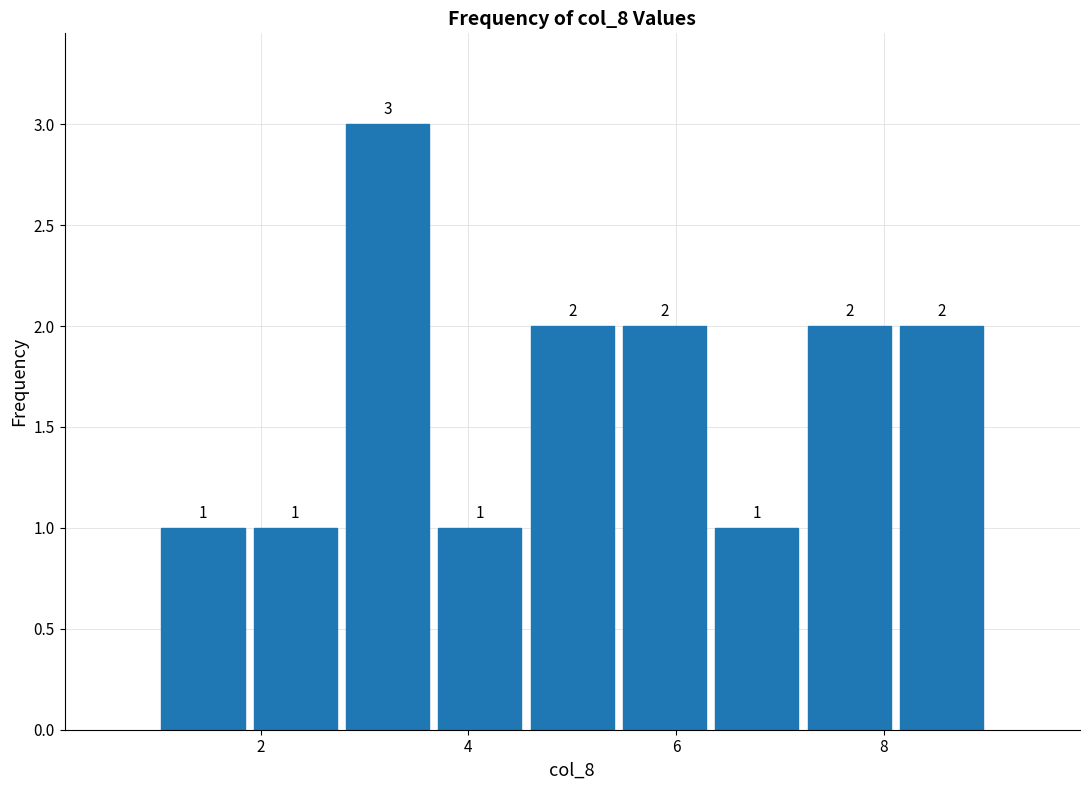

What is the height of the bar covering 1.8 to 2.8 on the x-axis? The bar edges are not printed on the chart, so give them approximately, as read against the axis.

1